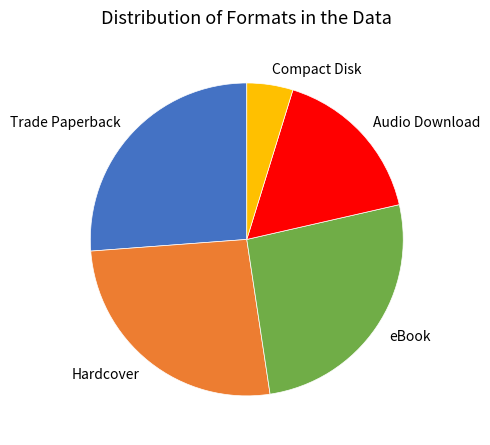

What is the smallest slice in the pie chart?

Compact Disk